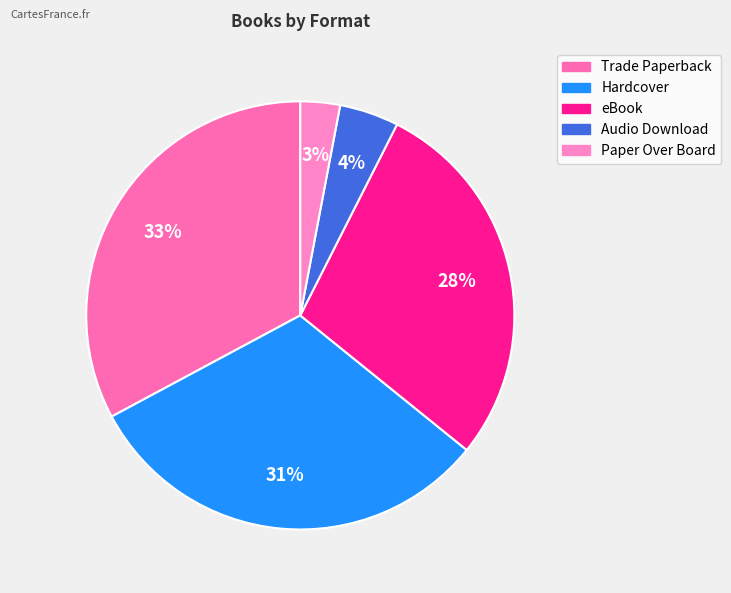

How many segments does this pie chart have?

5